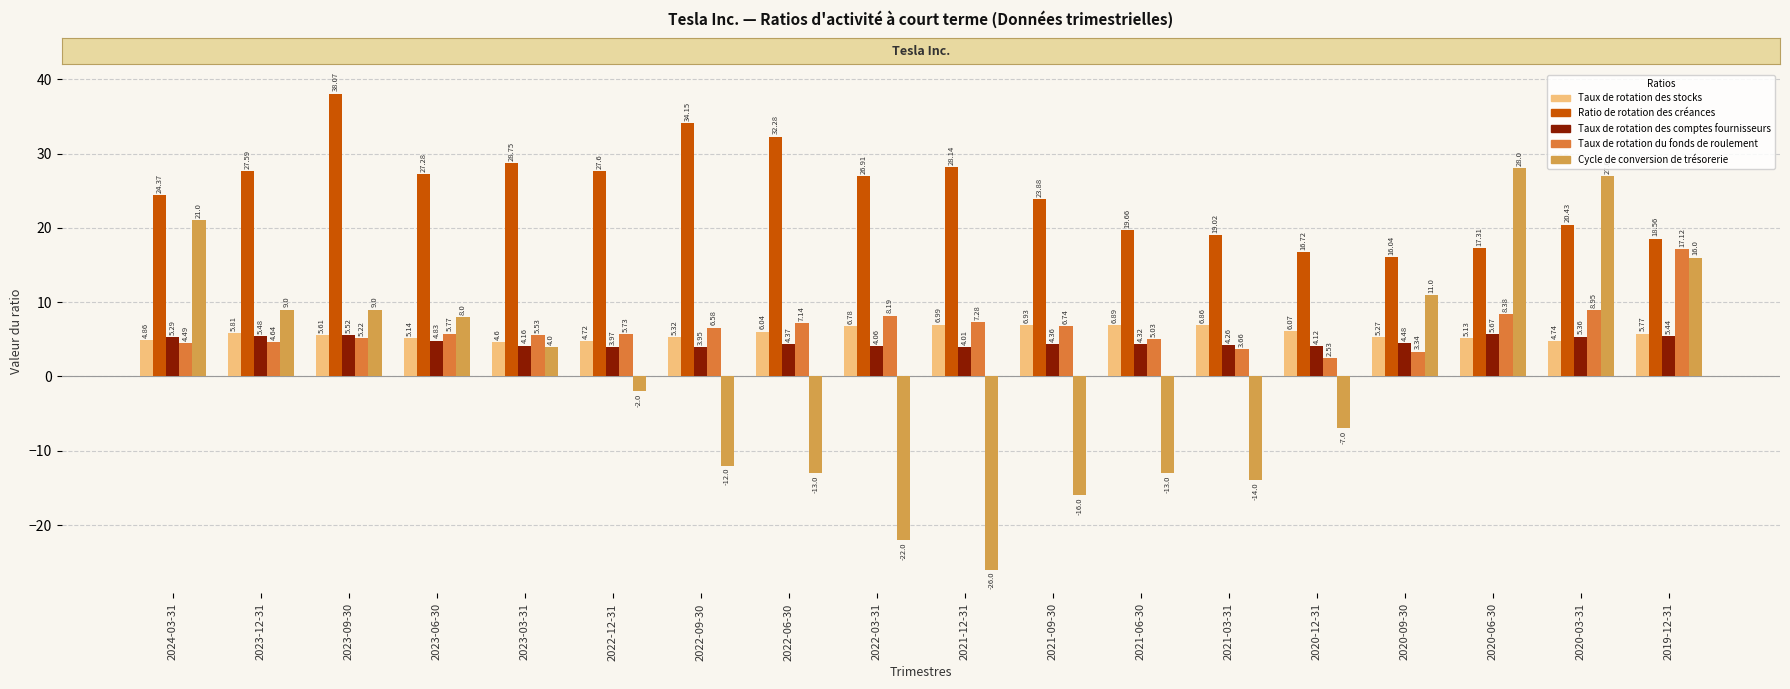

What is the greatest value displayed?

38.1